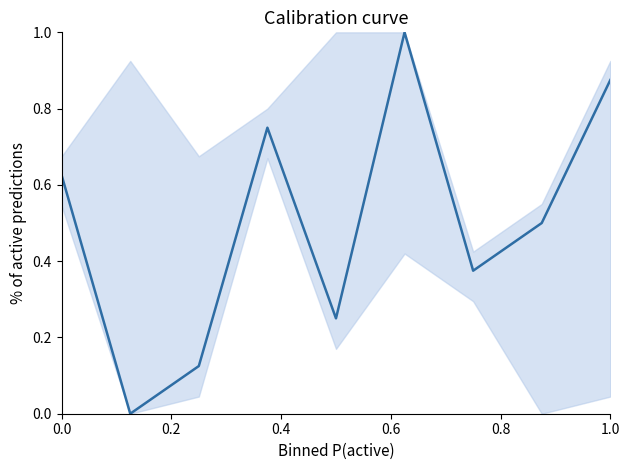

What is the difference between the maximum and minimum values?

1.0